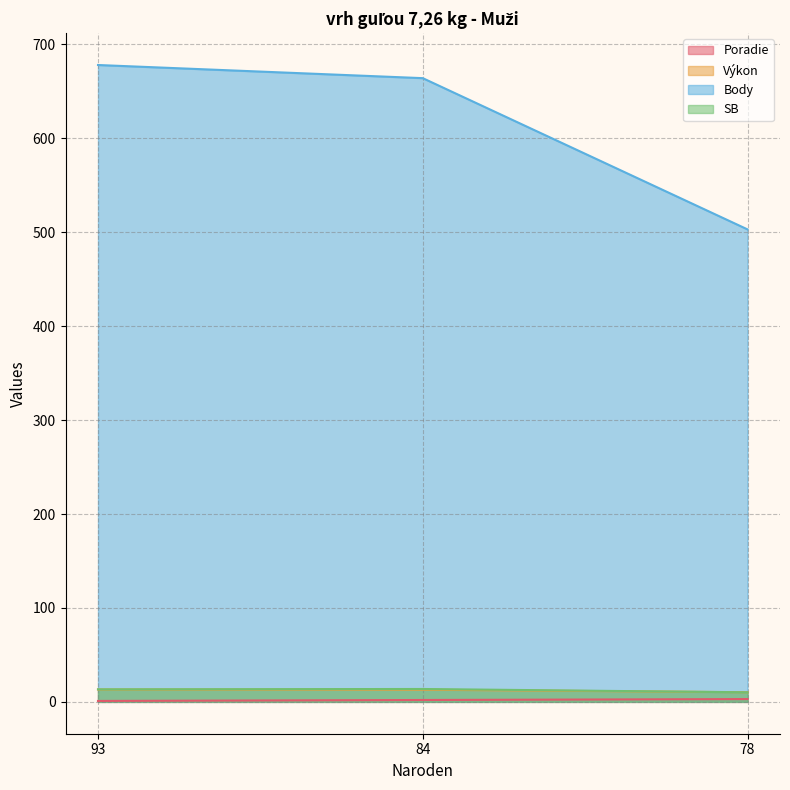

Is it true that Body equals 1175.3 at 93?

False